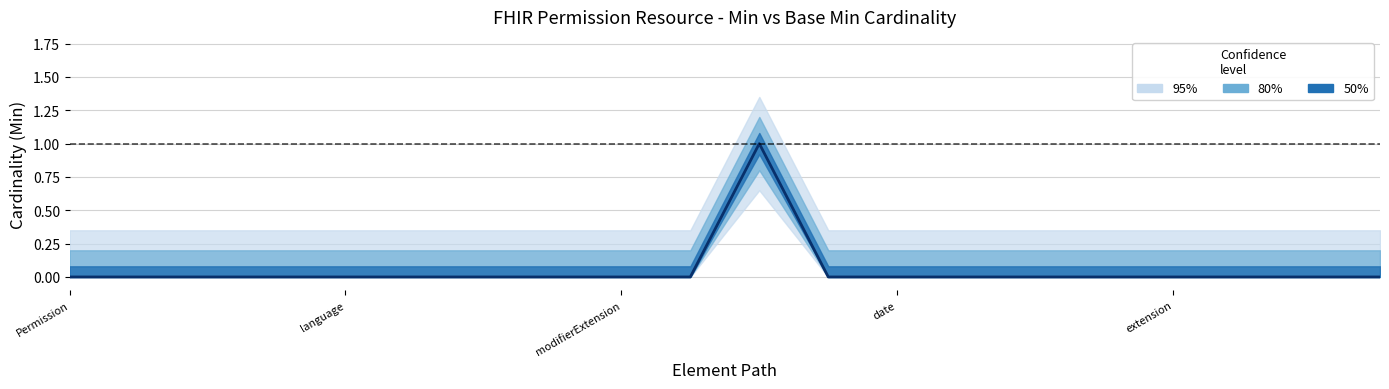

What is the label of the 20th point from the right?

Permission